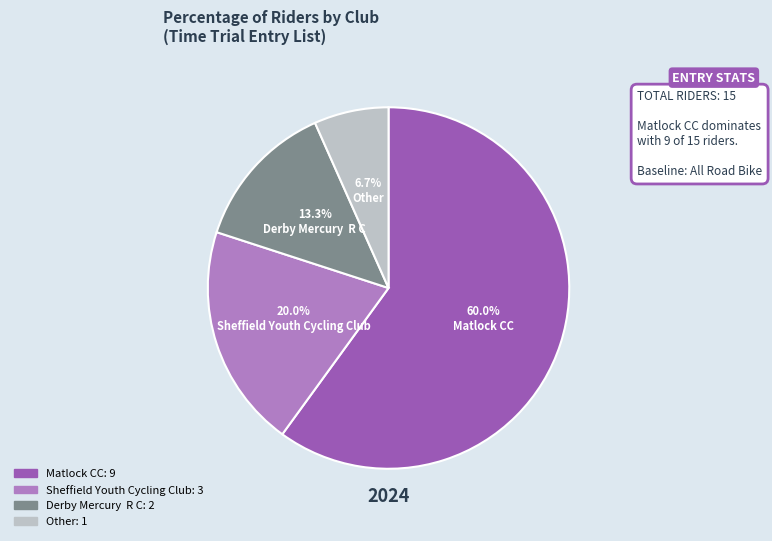

What percentage is the Sheffield Youth Cycling Club slice, to the nearest percent?

20%